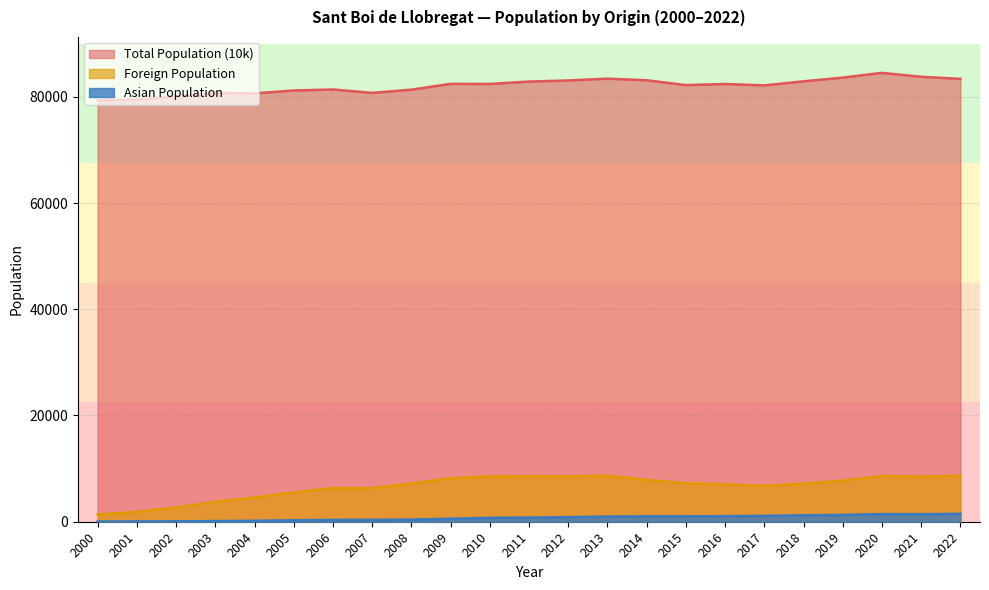

Which series has the widest spread of values?

Foreign Population